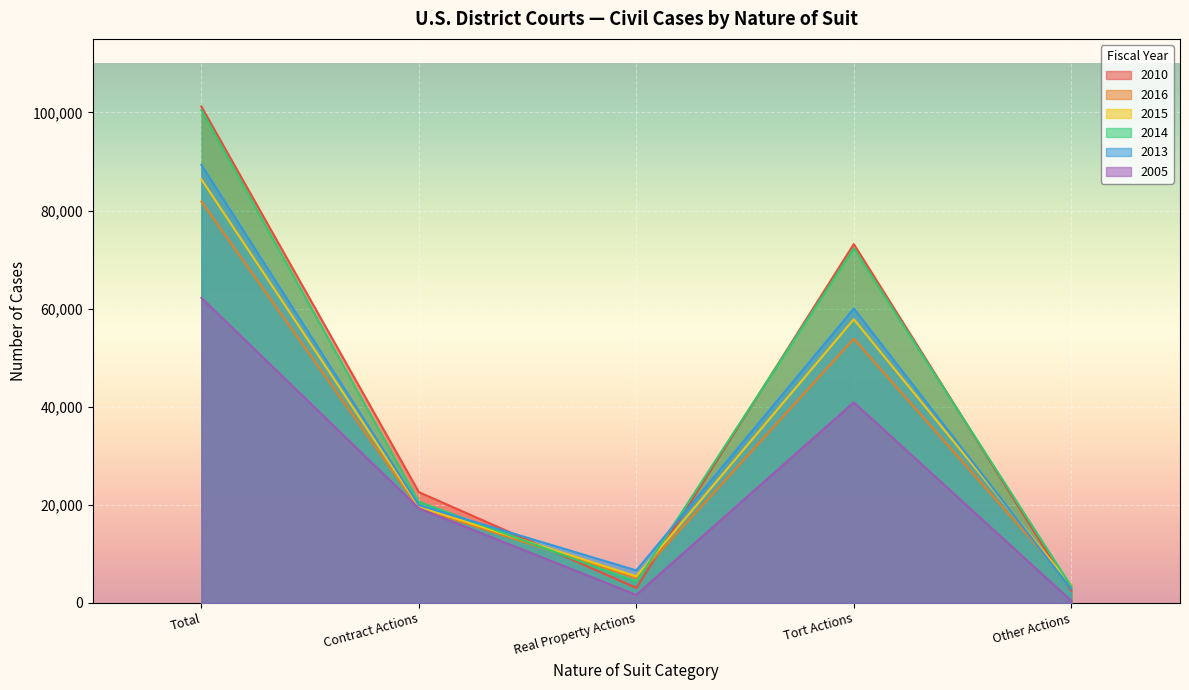

Reading left to right, list all the values displayed in this chart.

2010: Total=101202	Contract Actions=22570	Real Property Actions=3035	Tort Actions=73150	Other Actions=2447
2016: Total=81826	Contract Actions=19283	Real Property Actions=5058	Tort Actions=53848	Other Actions=3637
2015: Total=86358	Contract Actions=19589	Real Property Actions=5399	Tort Actions=57811	Other Actions=3559
2014: Total=100472	Contract Actions=20603	Real Property Actions=4252	Tort Actions=72286	Other Actions=3331
2013: Total=89305	Contract Actions=19914	Real Property Actions=6598	Tort Actions=60002	Other Actions=2791
2005: Total=62191	Contract Actions=19266	Real Property Actions=1622	Tort Actions=40866	Other Actions=421